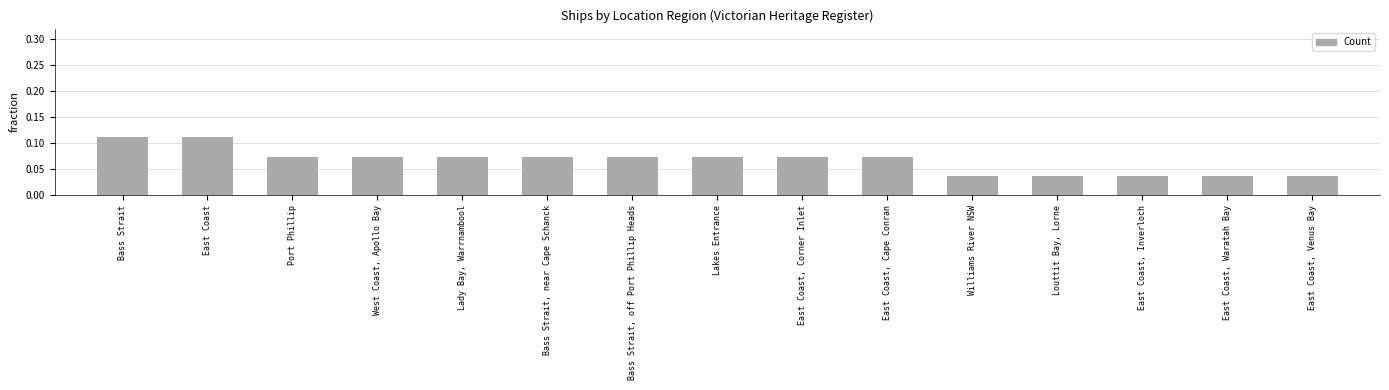

True or false: the data shows 0.0 at Lady Bay, Warrnambool.

False